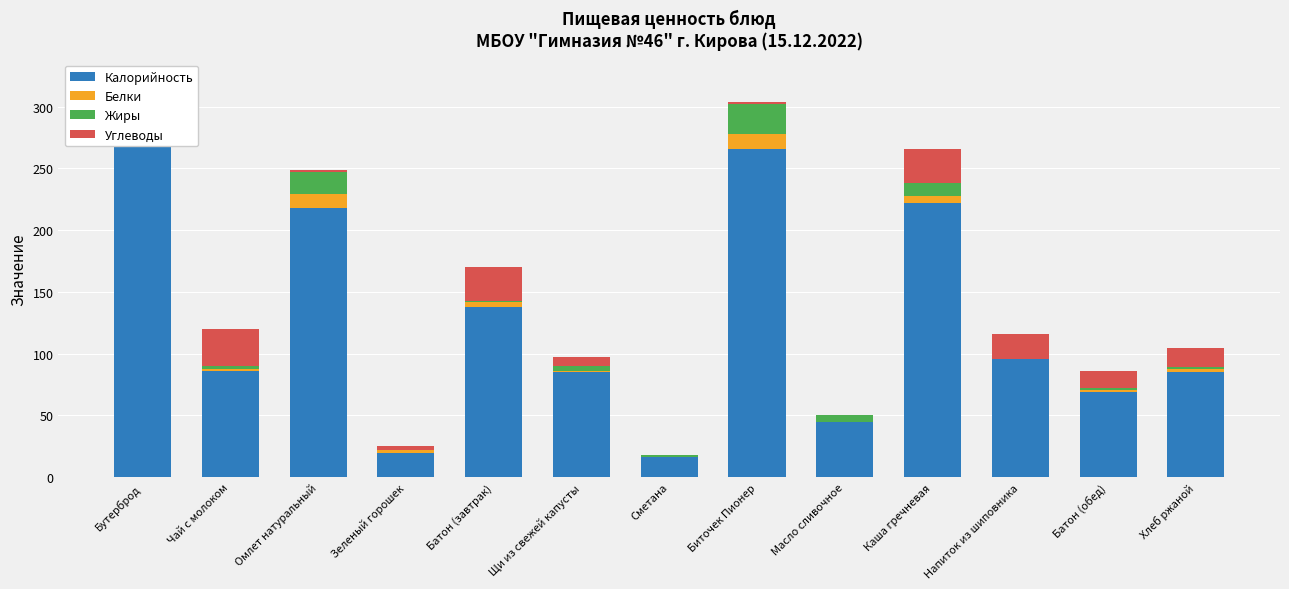

How many positive values does the Белки series have?

10